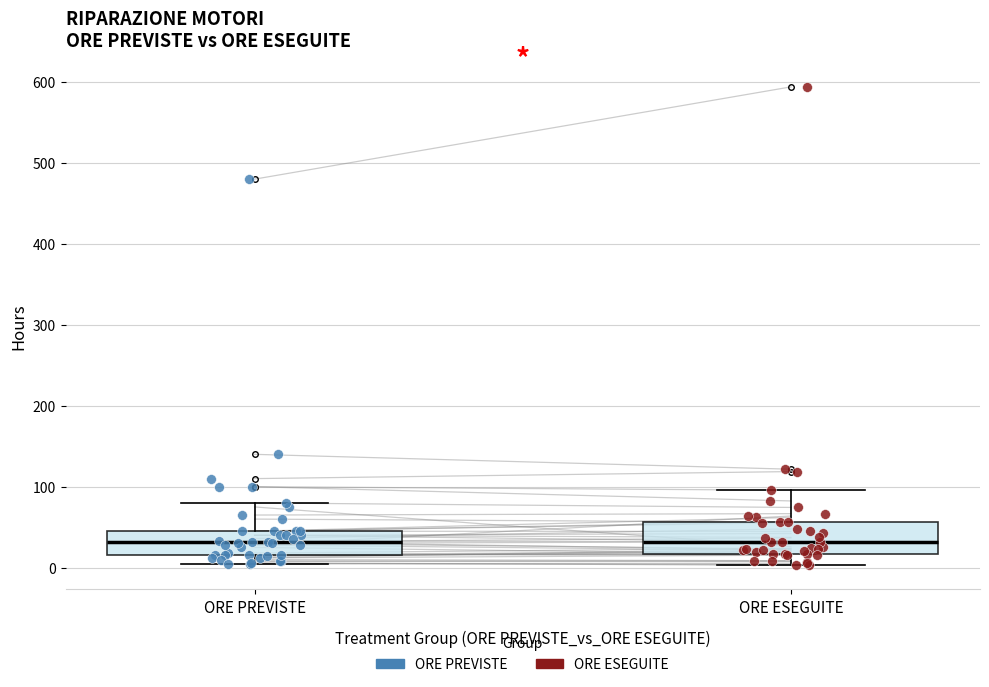

Reading left to right, transcribe this box plot: for each box, give where its median line is, the range the box spans, and where its two whiskers end, as read against the y-axis. The values are not printed on the chart, so give them approximately, as read against the axis.

ORE PREVISTE: median 30, box 20 to 50, whiskers 10 to 80
ORE ESEGUITE: median 30, box 20 to 60, whiskers 0 to 100